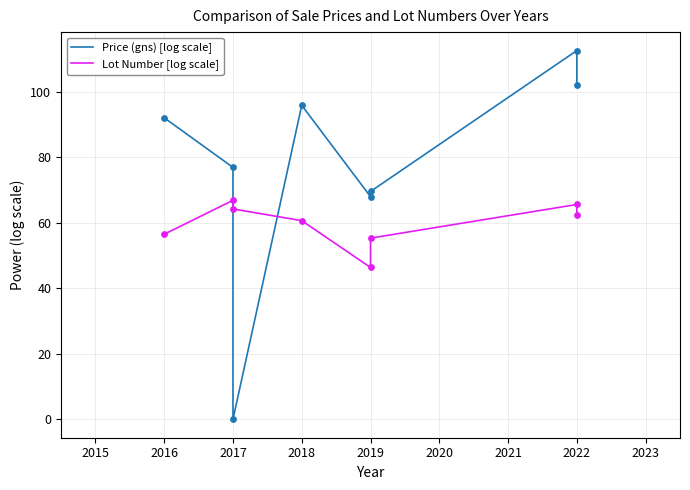

Which series contains the lowest Y value?

Price (gns) [log scale]